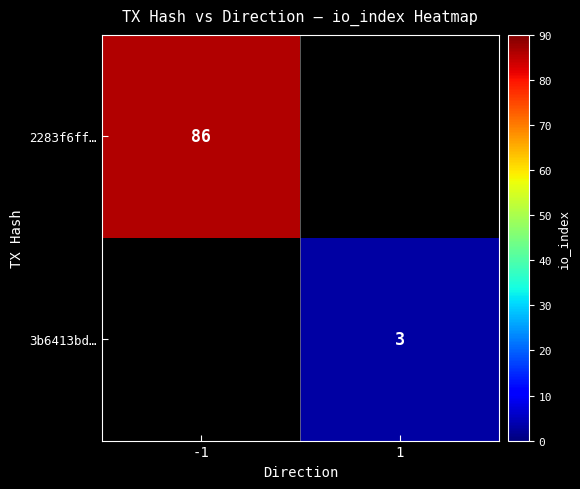

The 3b6413bd… series shows 3 at 1. True or false?

True